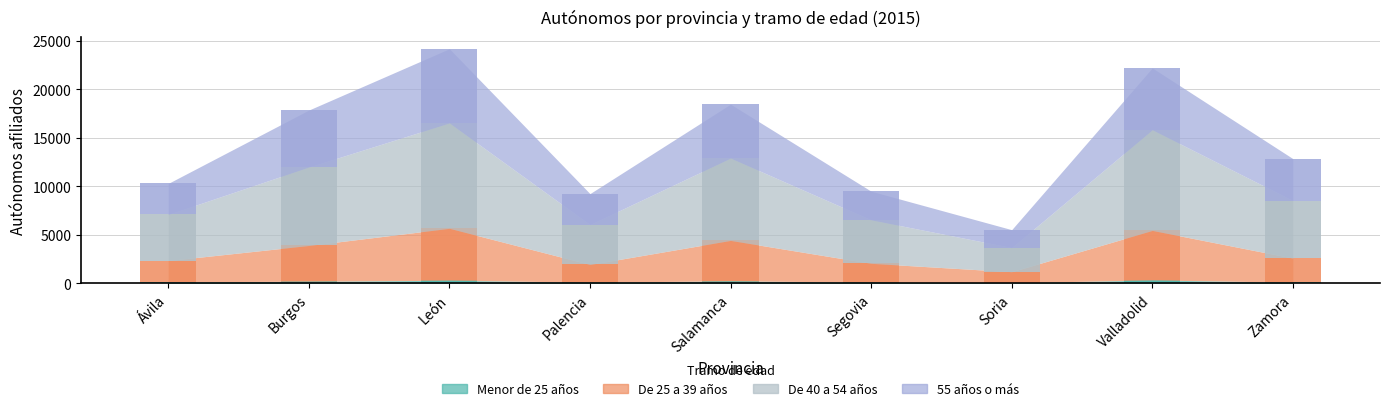

Are the bars horizontal?

No